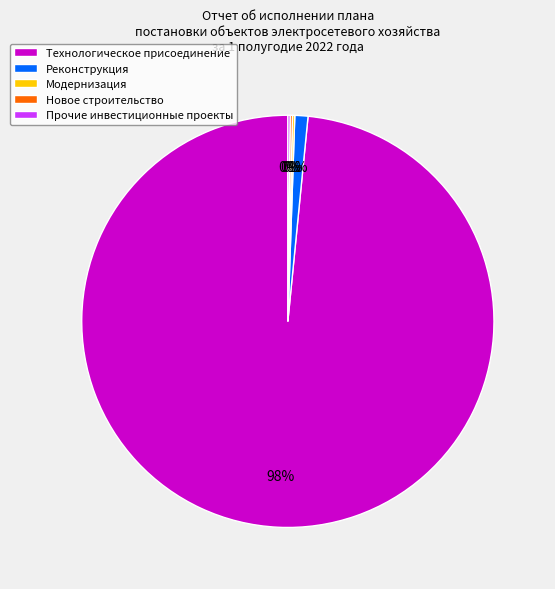

The Технологическое присоединение slice represents 98% of the pie. True or false?

True